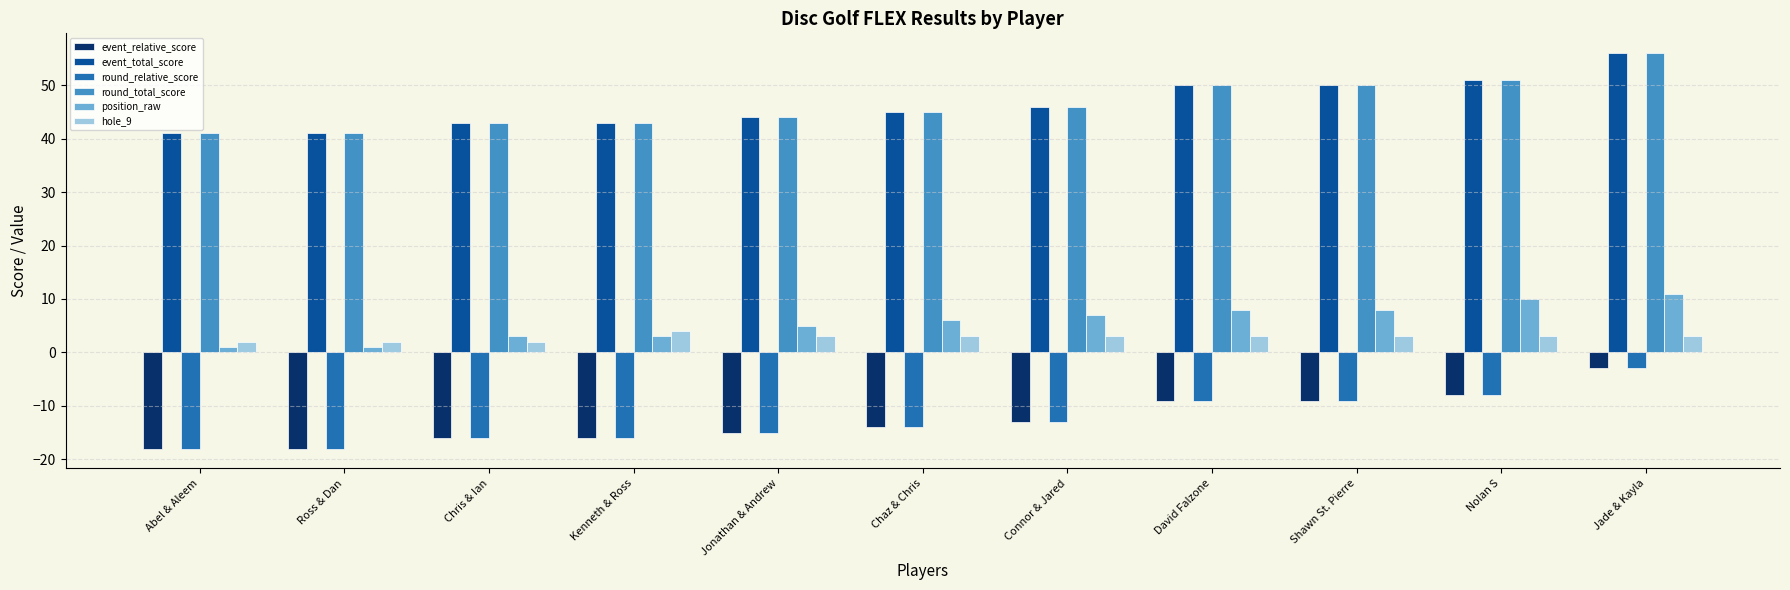

The value of event_relative_score at Abel & Aleem is -24. True or false?

False